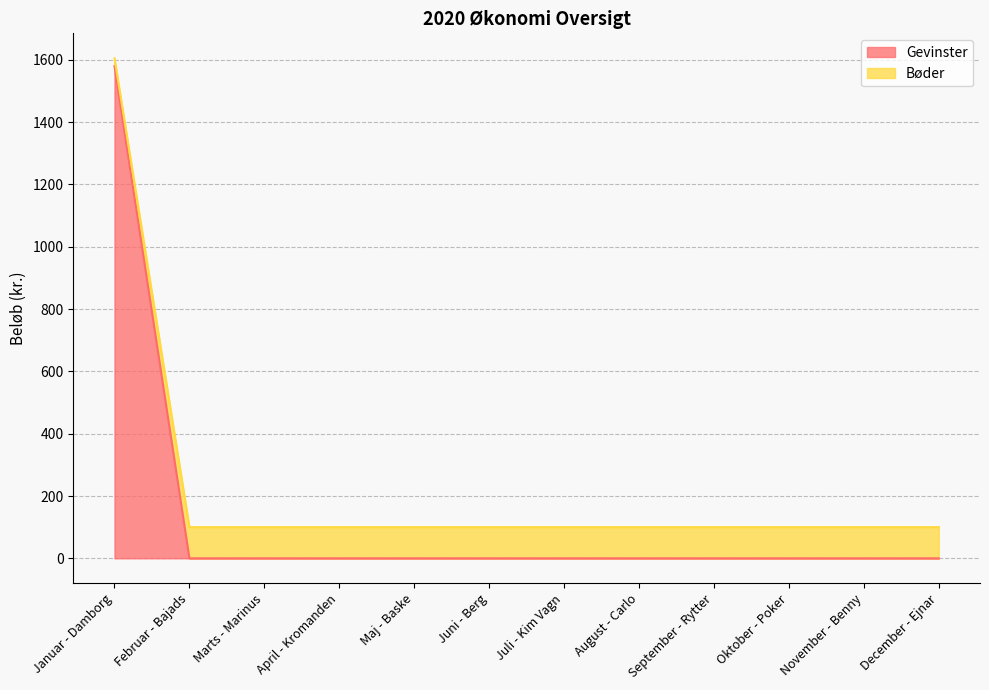

What is the label of the 11th point from the right?

Februar - Bajads